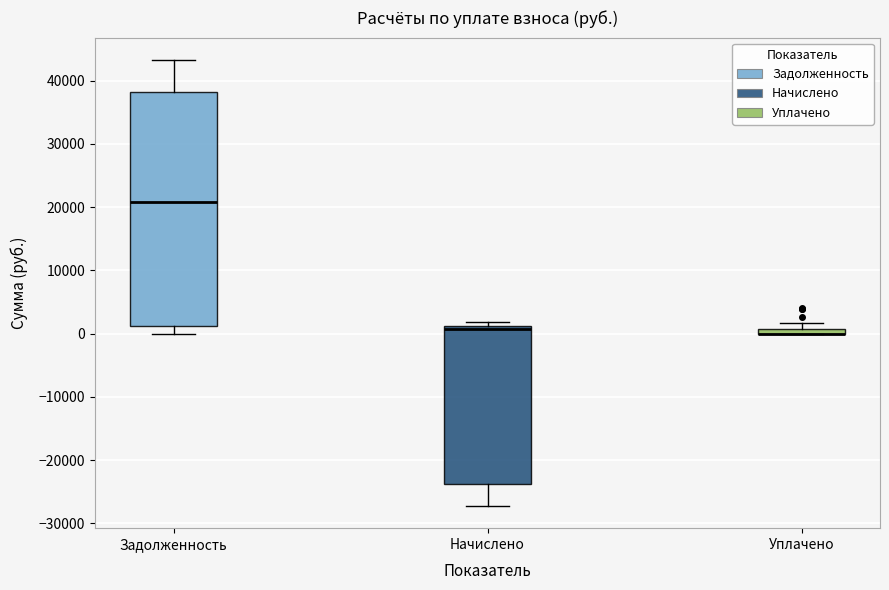

Where is the upper edge of the box for Задолженность on the y-axis? The values are not printed on the chart, so give them approximately, as read against the axis.

38000